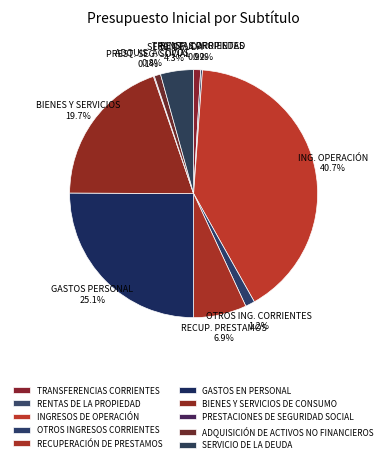

Combined, what portion of the pie is RENTAS DE LA PROPIEDAD and RECUPERACIÓN DE PRESTAMOS?

7.1%